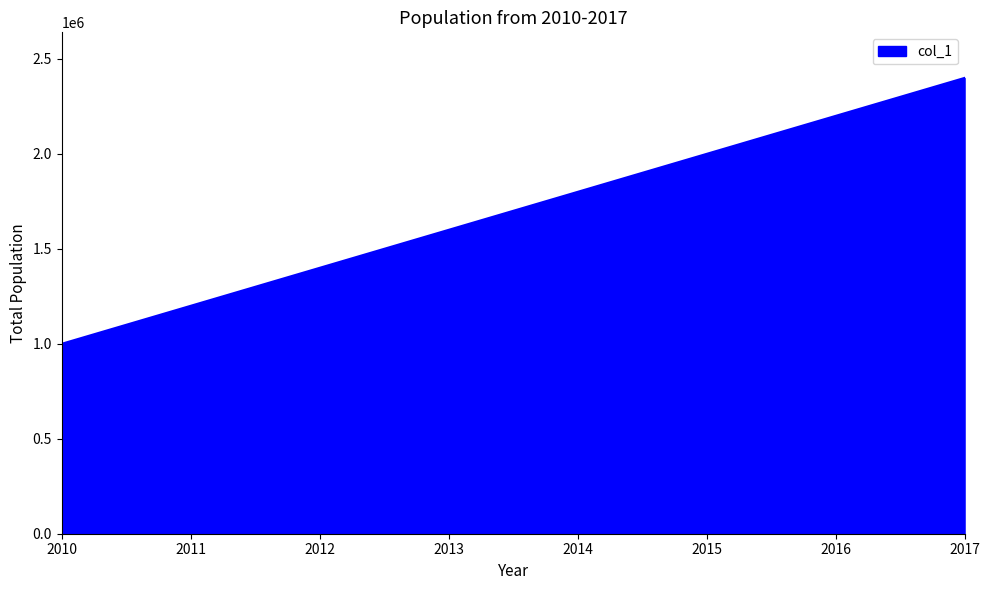

The chart shows a value of 3041388 at 2016. True or false?

False